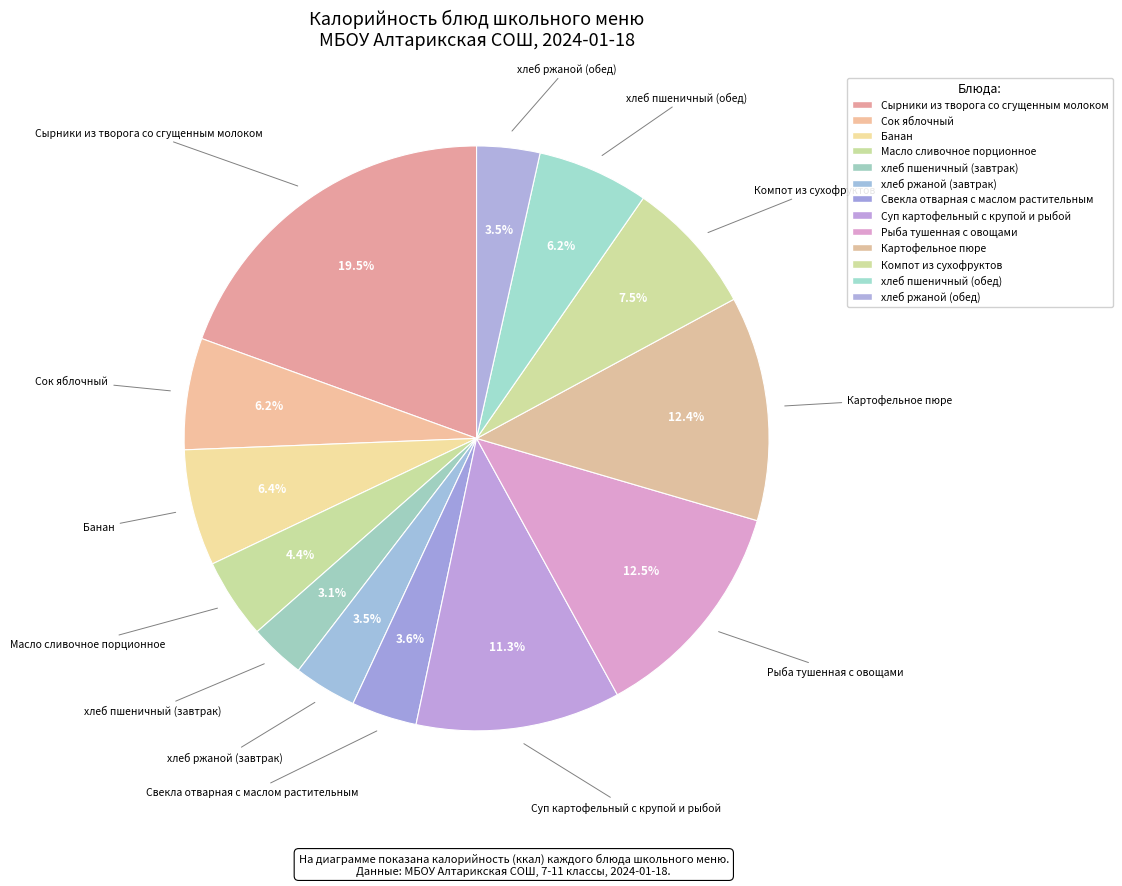

Does any single category account for the majority?

No